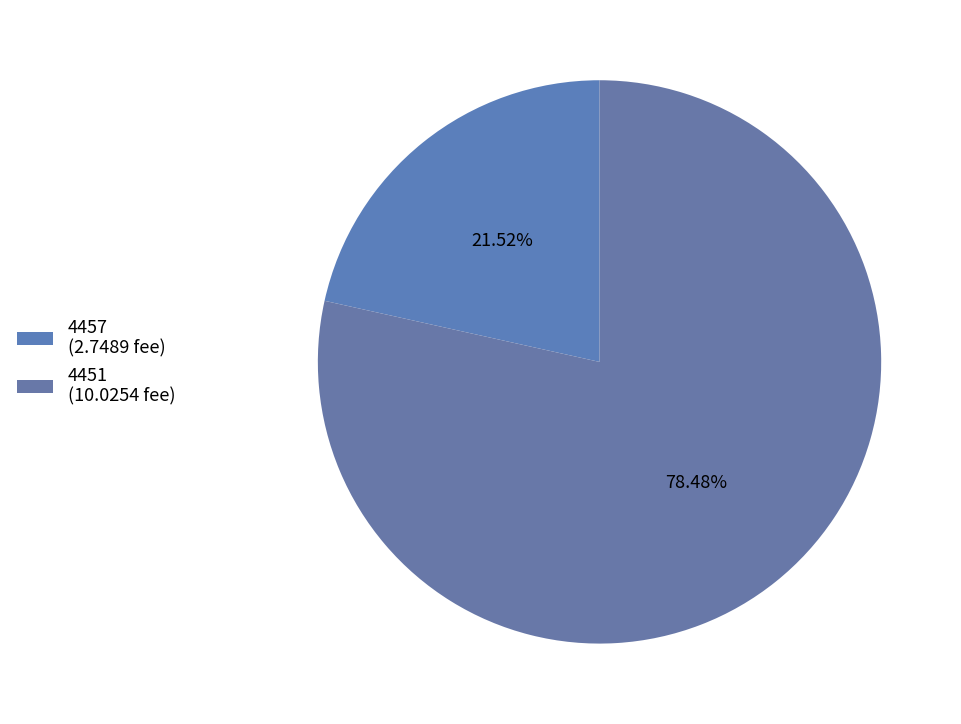

True or false: 4451 accounts for 78% of the total.

True